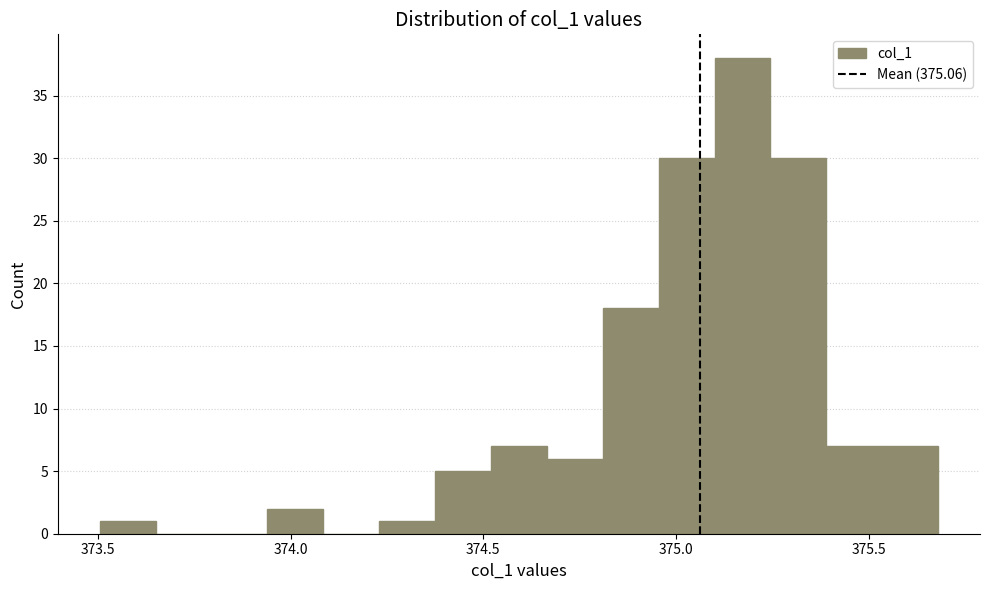

Read against the x-axis, roughly where is the centre of the tallest bar?

375.15